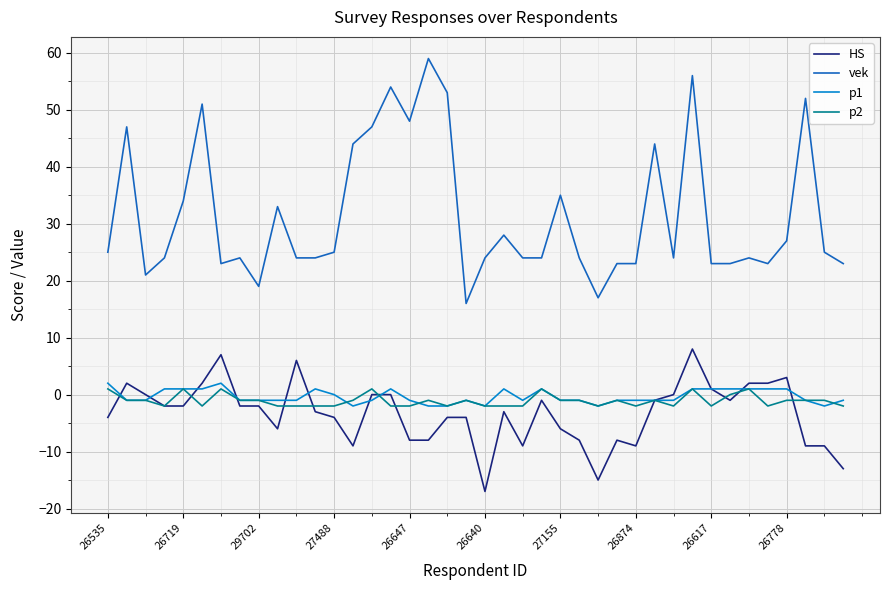

Which series has the largest total across all categories?

vek